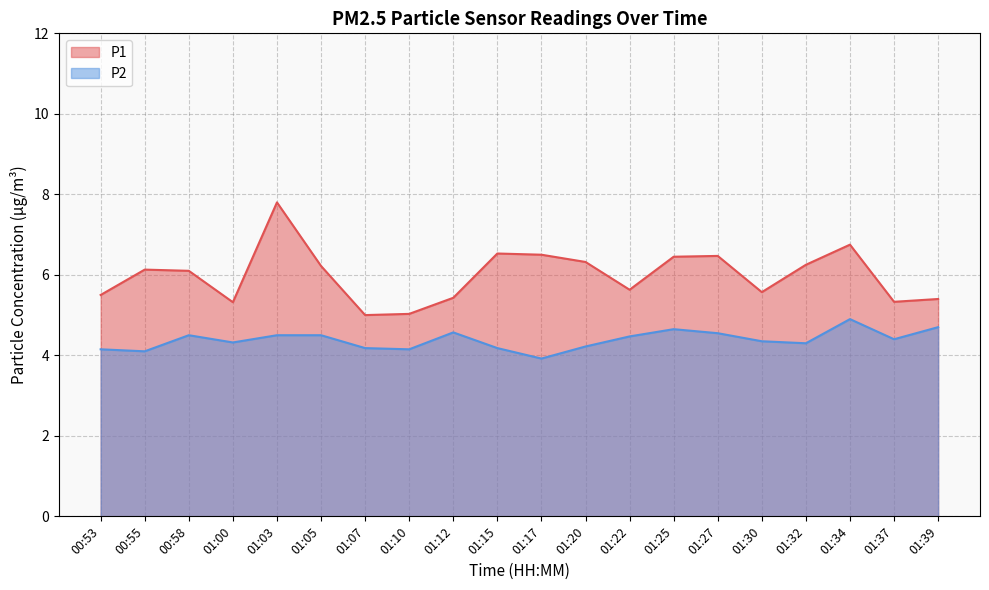

What is the label of the 7th point from the left?

01:07